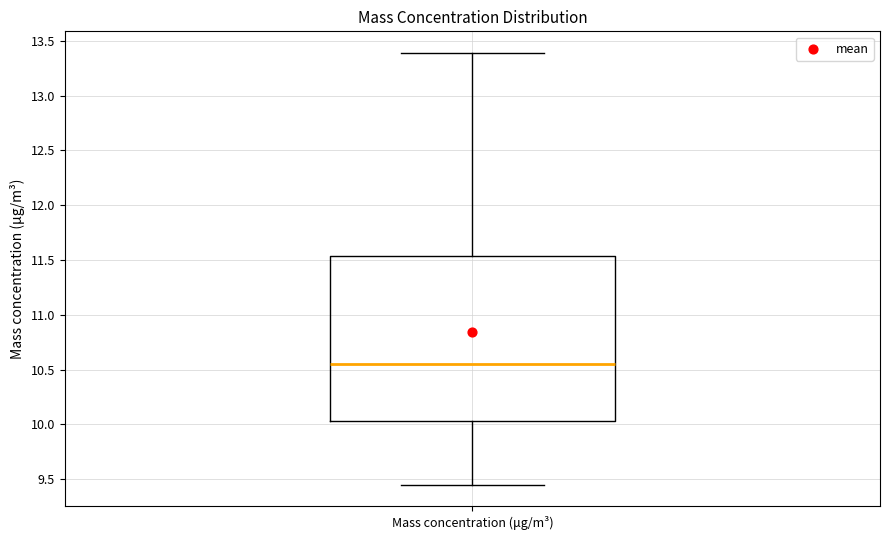

Read this box plot against the y-axis: the position of the median line, the range covered by the box, and the ends of both whiskers. The values are not printed on the chart, so give them approximately, as read against the axis.

median 10.55, box 10.05 to 11.55, whiskers 9.45 to 13.40